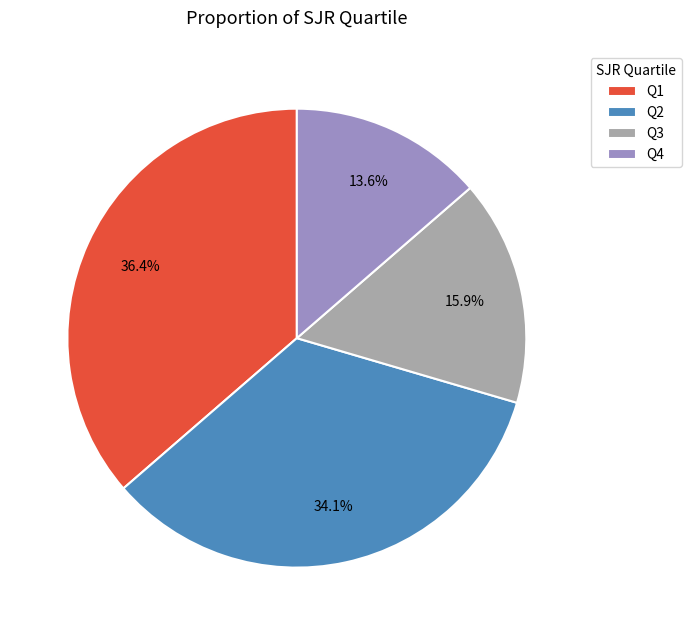

How many slices are in this pie chart?

4